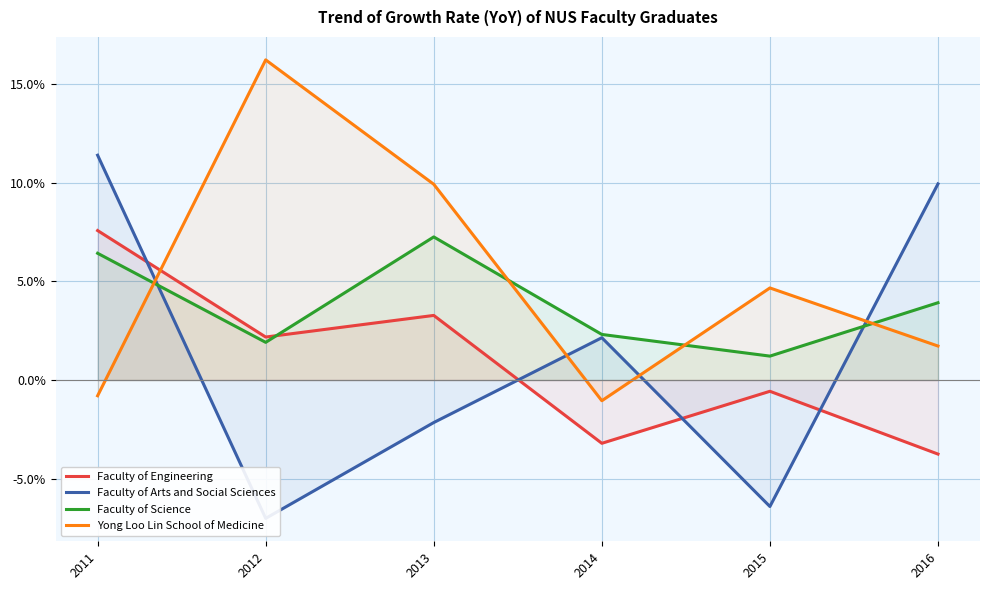

What are all the series names shown in the legend?

Faculty of Engineering, Faculty of Arts and Social Sciences, Faculty of Science, Yong Loo Lin School of Medicine